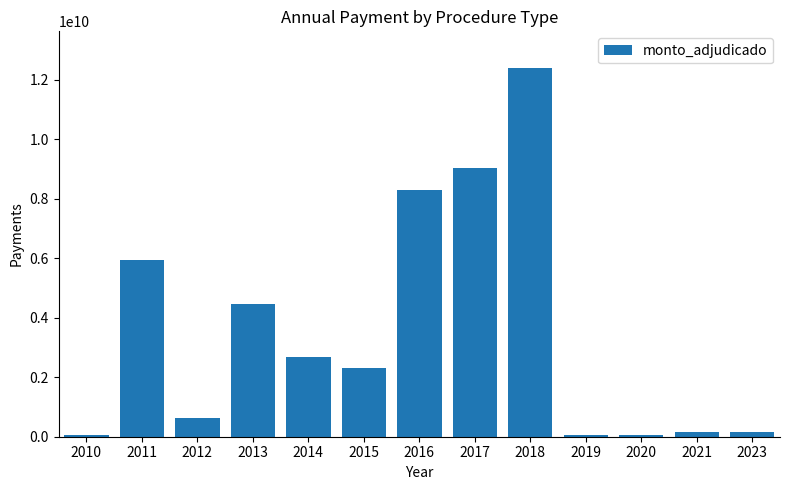

What is the difference between the second highest and minimum values?

8962466000